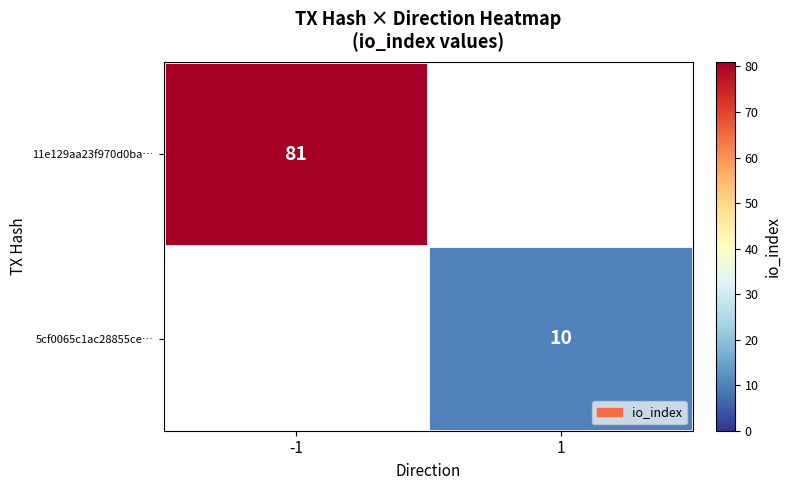

The value of 5cf0065c1ac28855ce… at 1 is 5.9. True or false?

False